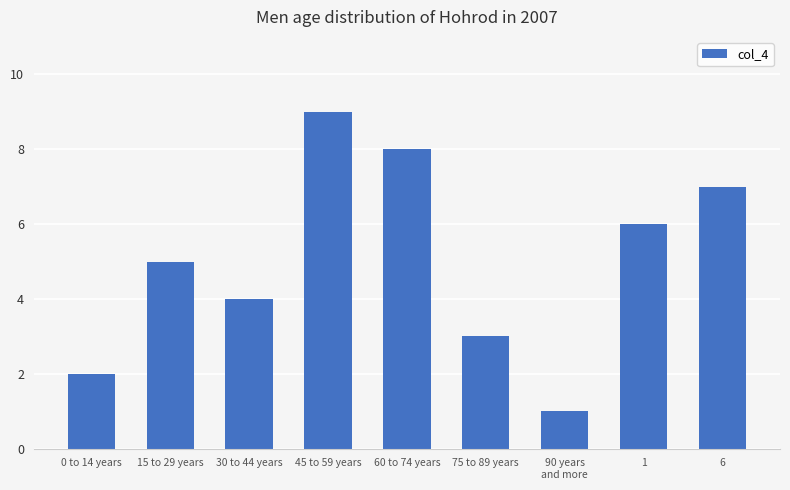

Count the number of categories in the chart.

9